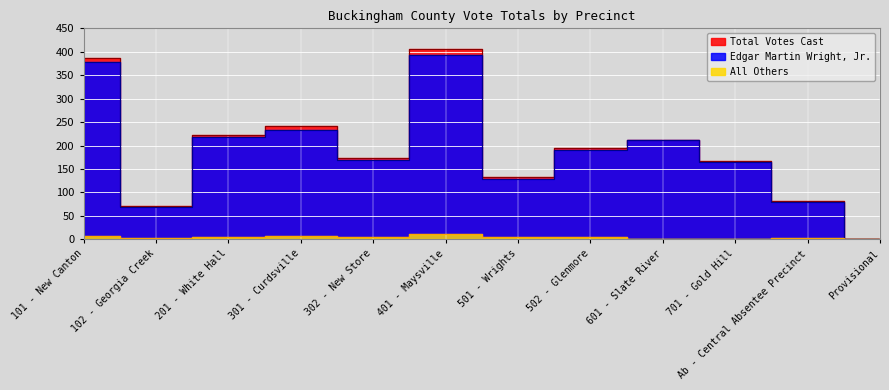

List the labels in order of Total Votes Cast value, smallest first.

Provisional, 102 - Georgia Creek, Ab - Central Absentee Precinct, 501 - Wrights, 701 - Gold Hill, 302 - New Store, 502 - Glenmore, 601 - Slate River, 201 - White Hall, 301 - Curdsville, 101 - New Canton, 401 - Maysville